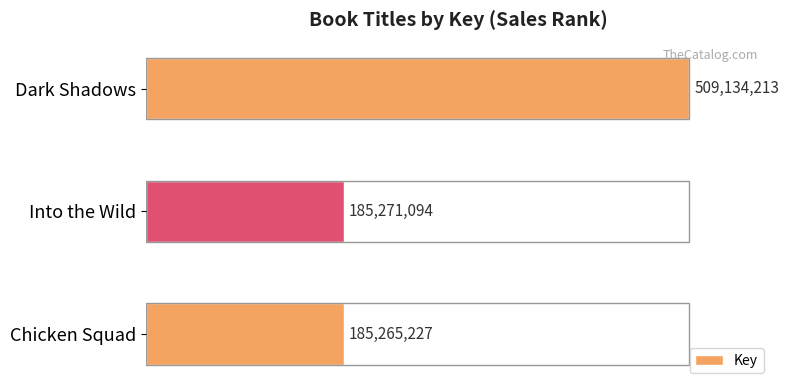

What is the value of the 3rd bar from the left?

185265227